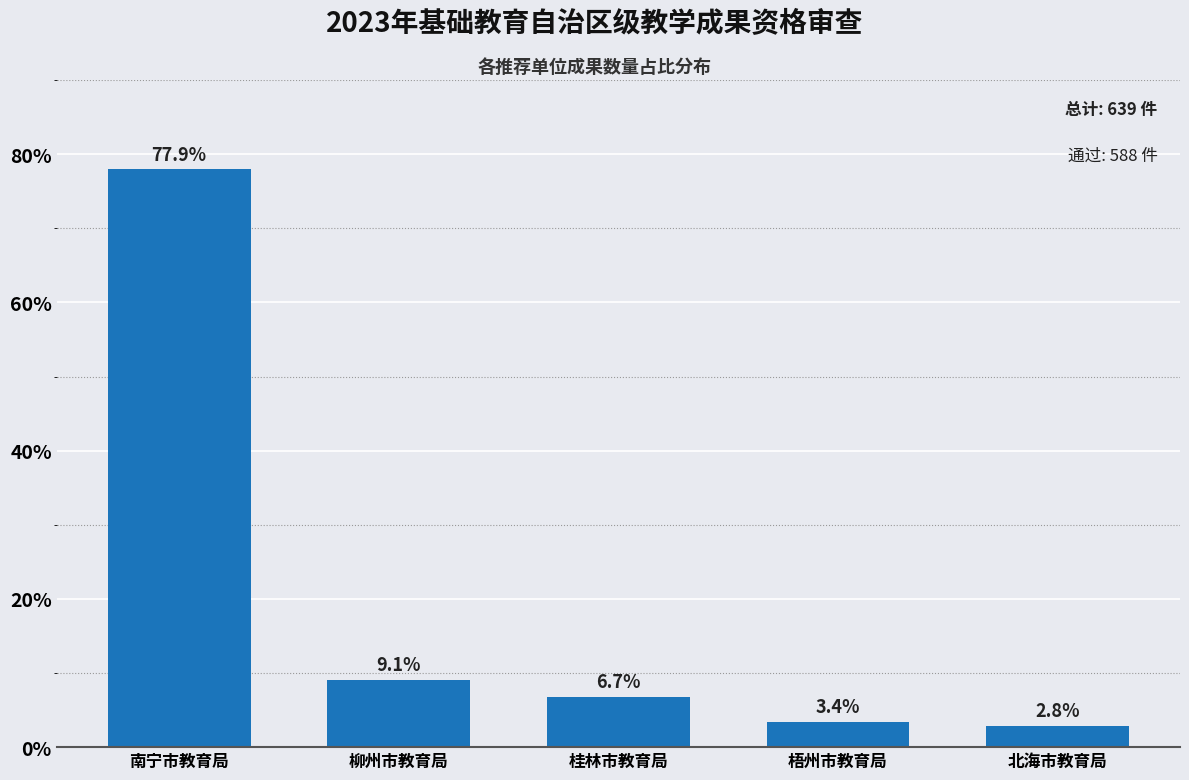

Reading left to right, extract all data points from this chart.

南宁市教育局=77.9	柳州市教育局=9.1	桂林市教育局=6.7	梧州市教育局=3.4	北海市教育局=2.8